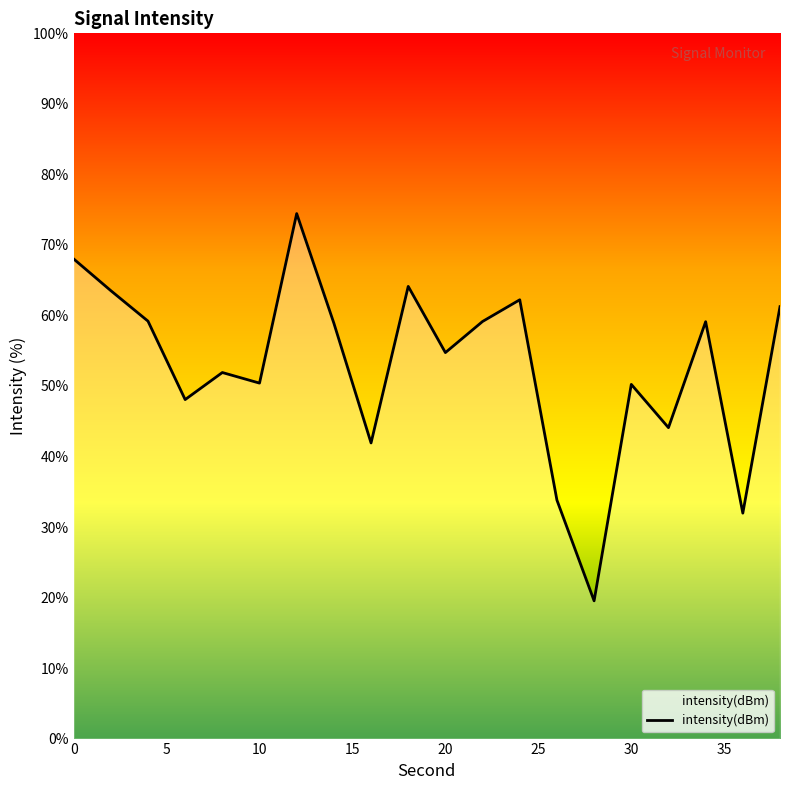

True or false: the data shows 88.0 at 10.

False